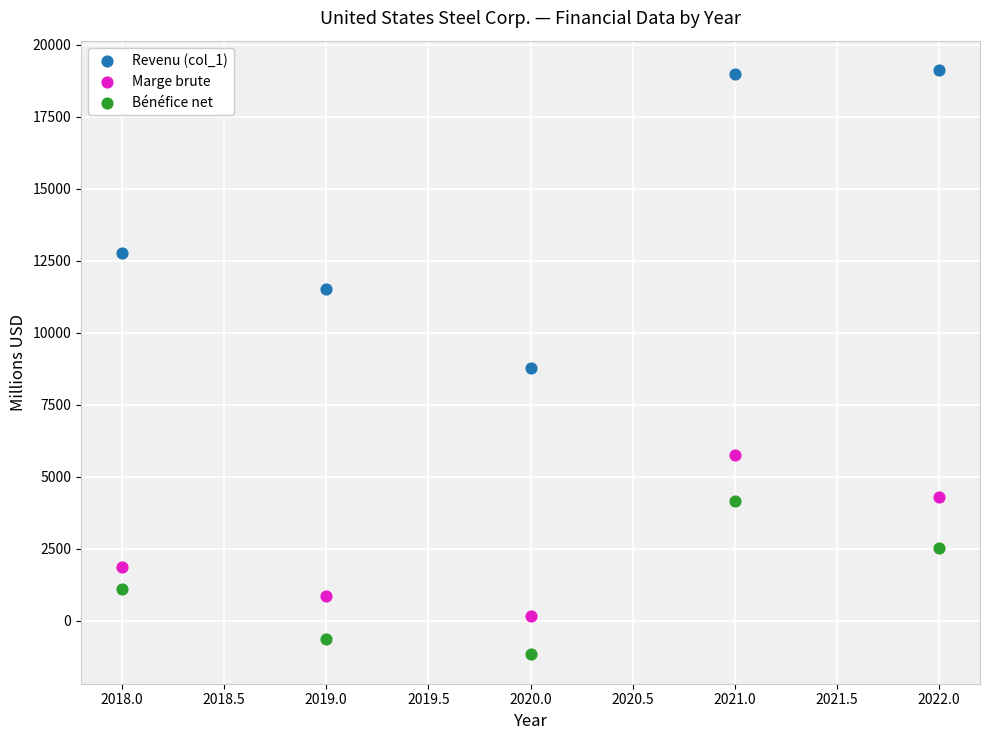

Which series contains the highest Y value?

Revenu (col_1)